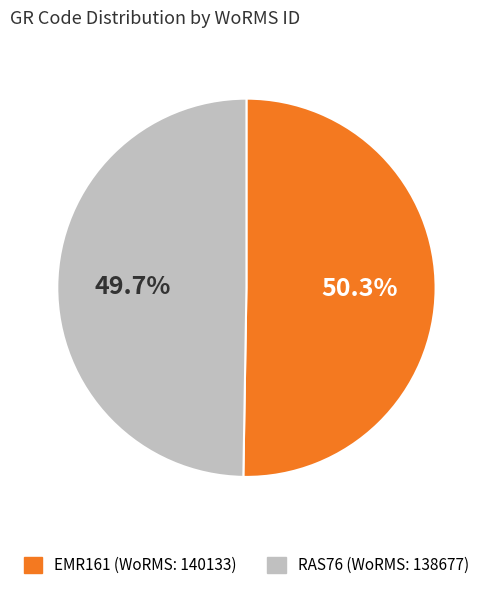

Between RAS76 and EMR161, which is larger?

EMR161